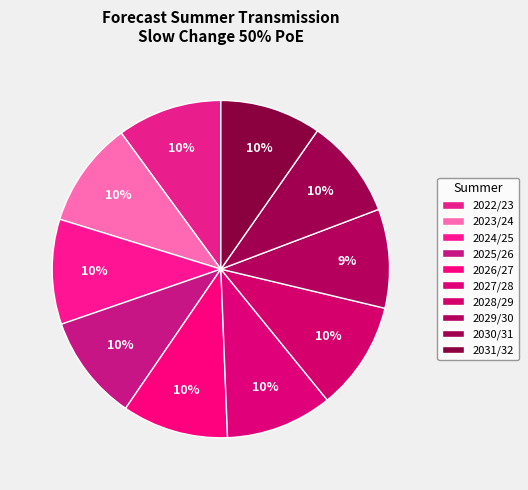

True or false: 2025/26 accounts for 10% of the total.

True